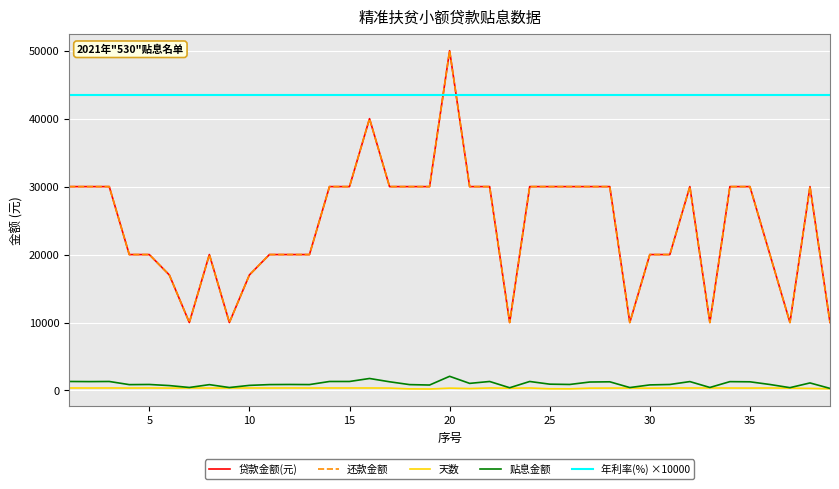

Does the chart display data point markers on the line(s)?

No